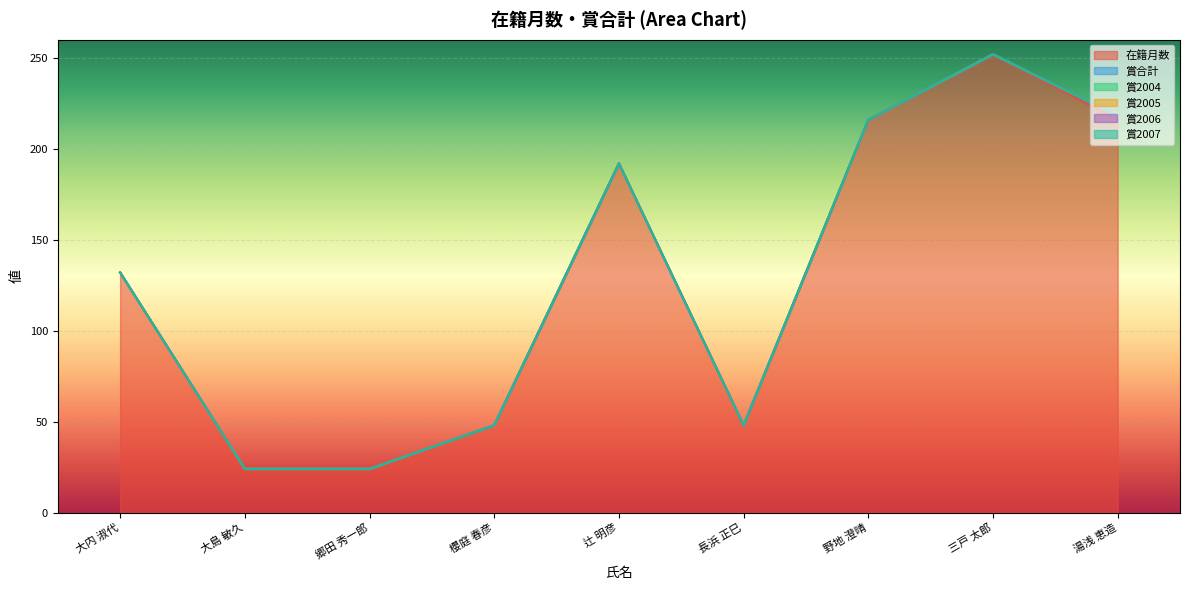

Reading left to right, extract all data points from this chart.

在籍月数: 大内 淑代=132	大島 敏久=24	郷田 秀一郎=24	櫻庭 春彦=48	辻 明彦=192	長浜 正巳=48	野地 澄晴=216	三戸 太郎=252	湯浅 恵造=216
賞合計: 大内 淑代=0	大島 敏久=0	郷田 秀一郎=0	櫻庭 春彦=0	辻 明彦=0	長浜 正巳=0	野地 澄晴=0	三戸 太郎=0	湯浅 恵造=2
賞2004: 大内 淑代=0	大島 敏久=0	郷田 秀一郎=0	櫻庭 春彦=0	辻 明彦=0	長浜 正巳=0	野地 澄晴=0	三戸 太郎=0	湯浅 恵造=0
賞2005: 大内 淑代=0	大島 敏久=0	郷田 秀一郎=0	櫻庭 春彦=0	辻 明彦=0	長浜 正巳=0	野地 澄晴=0	三戸 太郎=0	湯浅 恵造=0
賞2006: 大内 淑代=0	大島 敏久=0	郷田 秀一郎=0	櫻庭 春彦=0	辻 明彦=0	長浜 正巳=0	野地 澄晴=0	三戸 太郎=0	湯浅 恵造=0
賞2007: 大内 淑代=0	大島 敏久=0	郷田 秀一郎=0	櫻庭 春彦=0	辻 明彦=0	長浜 正巳=0	野地 澄晴=0	三戸 太郎=0	湯浅 恵造=0